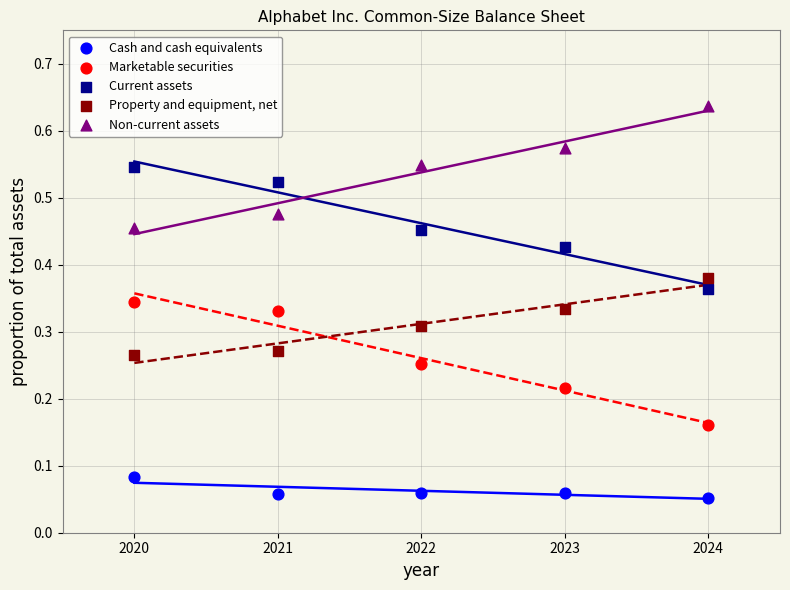

What is the X range (max minus min) for the scatter plot?

4.0